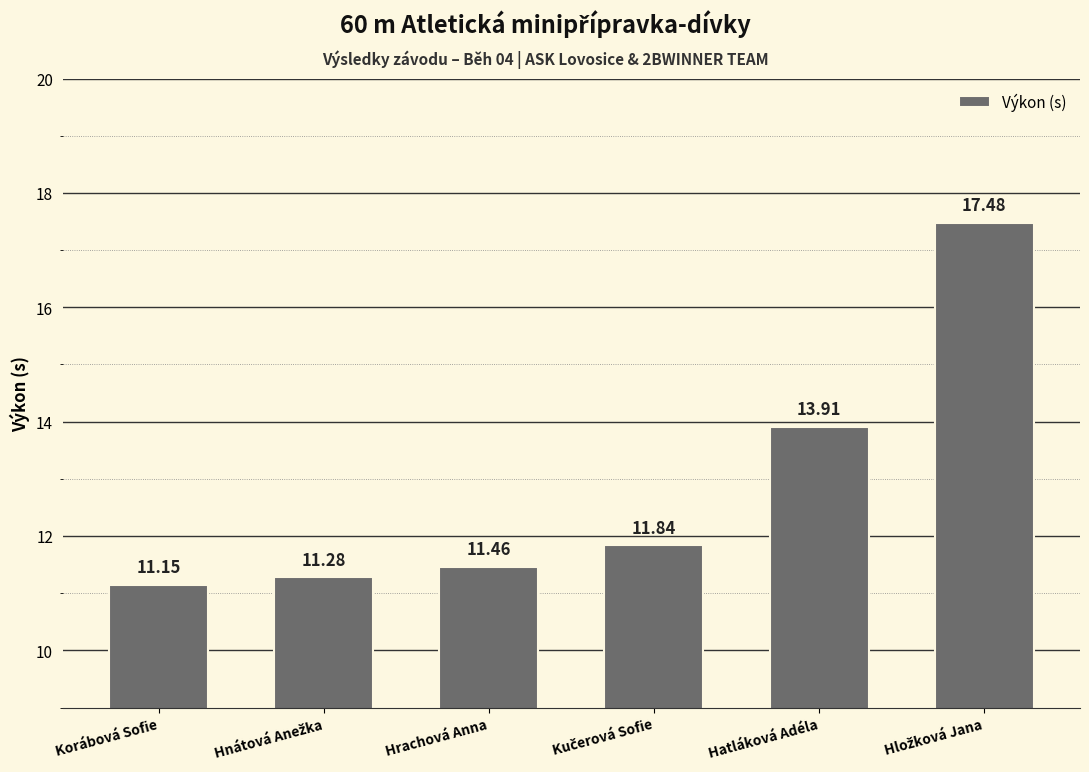

What is the average value?

12.9